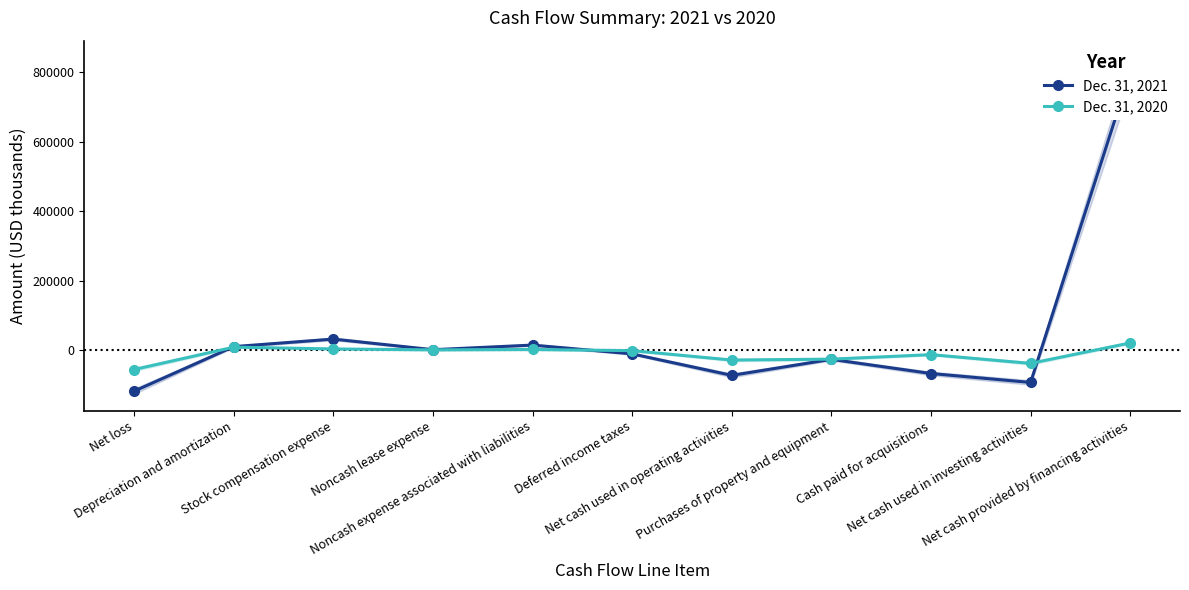

True or false: Dec. 31, 2021 has a value of -71791 at Net cash used in operating activities.

True